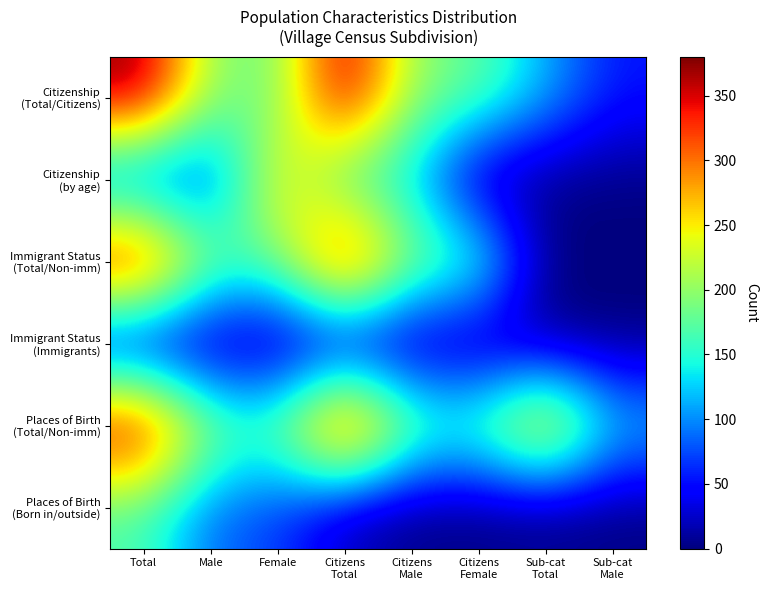

Which has a higher value, Citizens
Female or Total?

Total